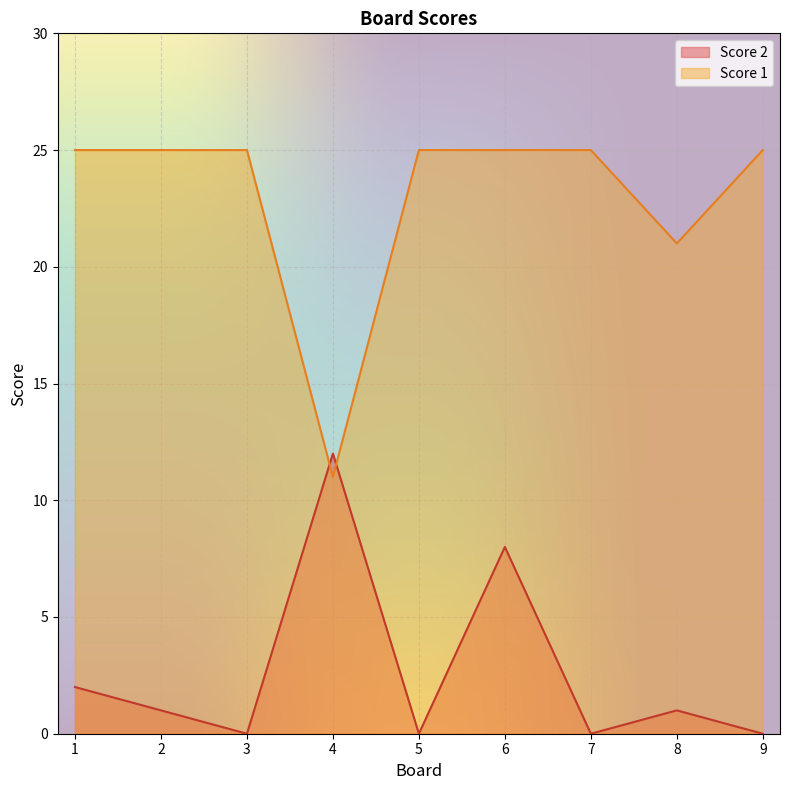

Rank the categories by Score 1 value from lowest to highest.

4, 8, 1, 2, 3, 5, 6, 7, 9